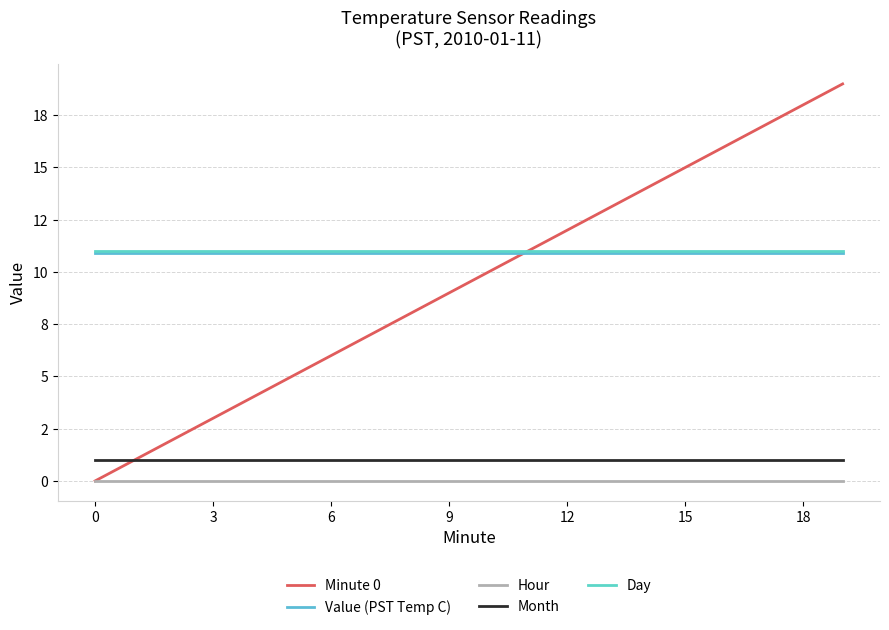

Does the chart have visible grid lines?

Yes